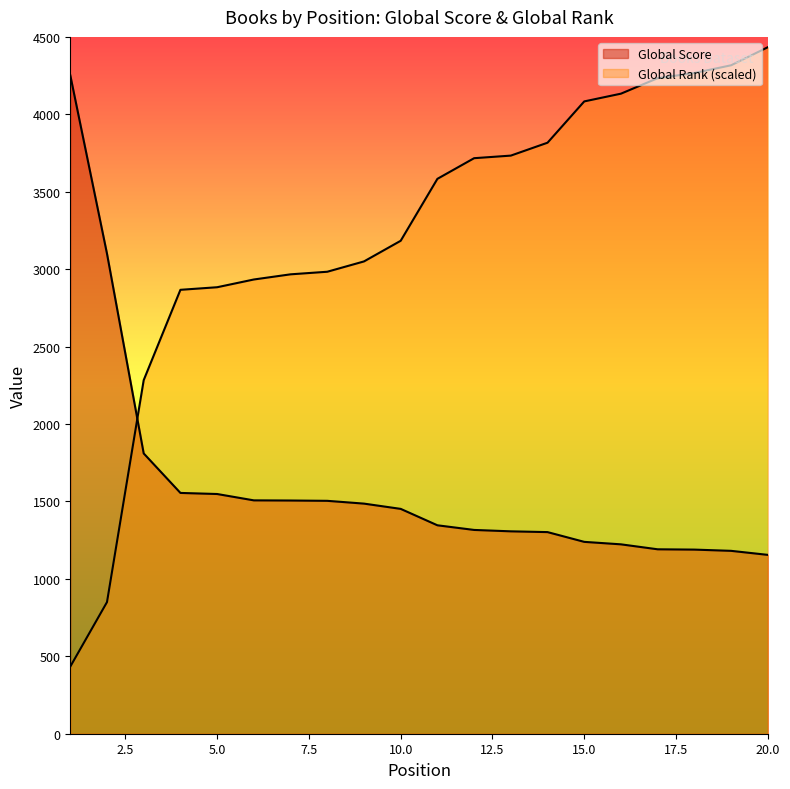

Which series has the largest range (max minus min)?

Global Rank